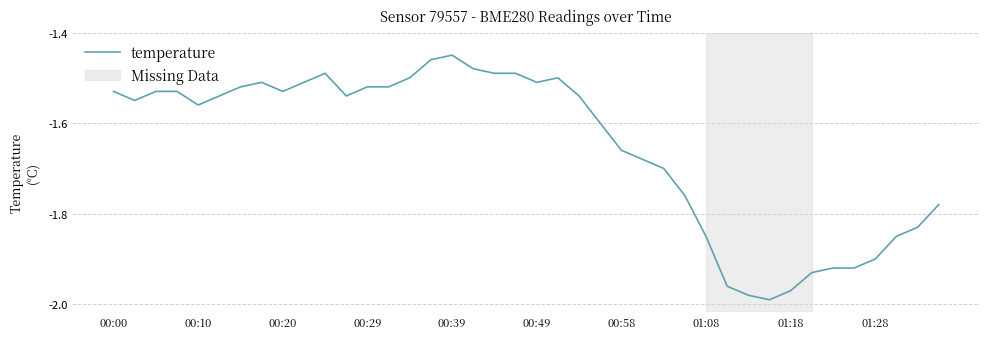

What is the difference between the maximum and minimum values?

0.5